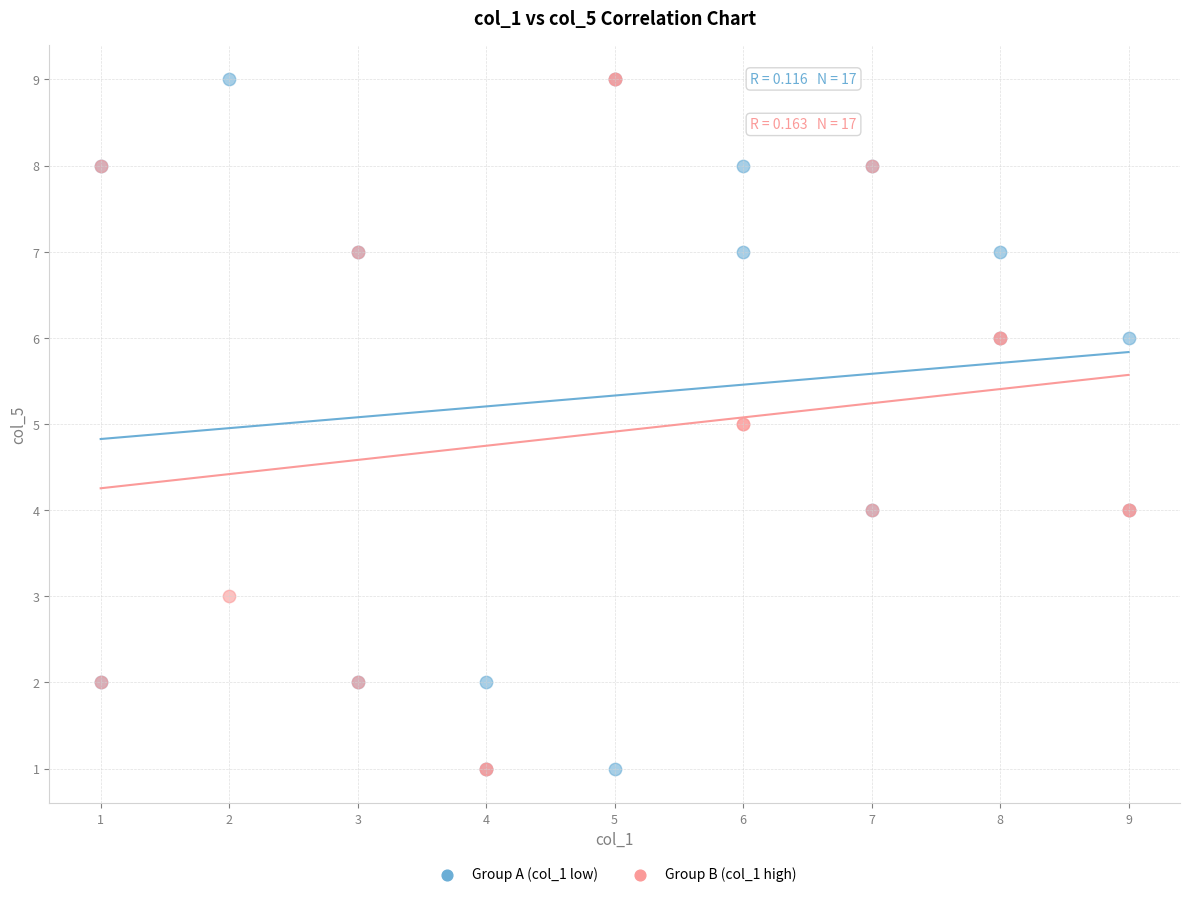

What are all the series names shown in the legend?

Group A (col_1 low), Group B (col_1 high)